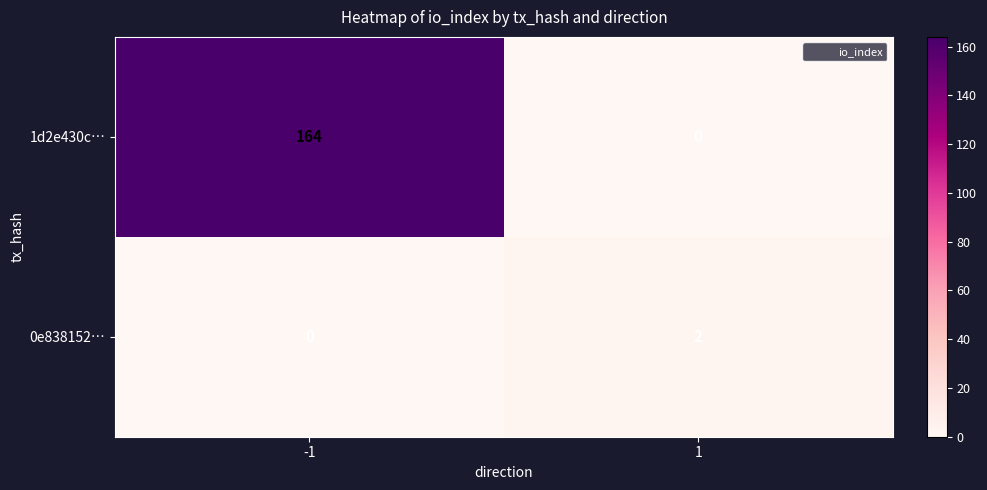

Is it true that 1d2e430c… equals -84 at 1?

False